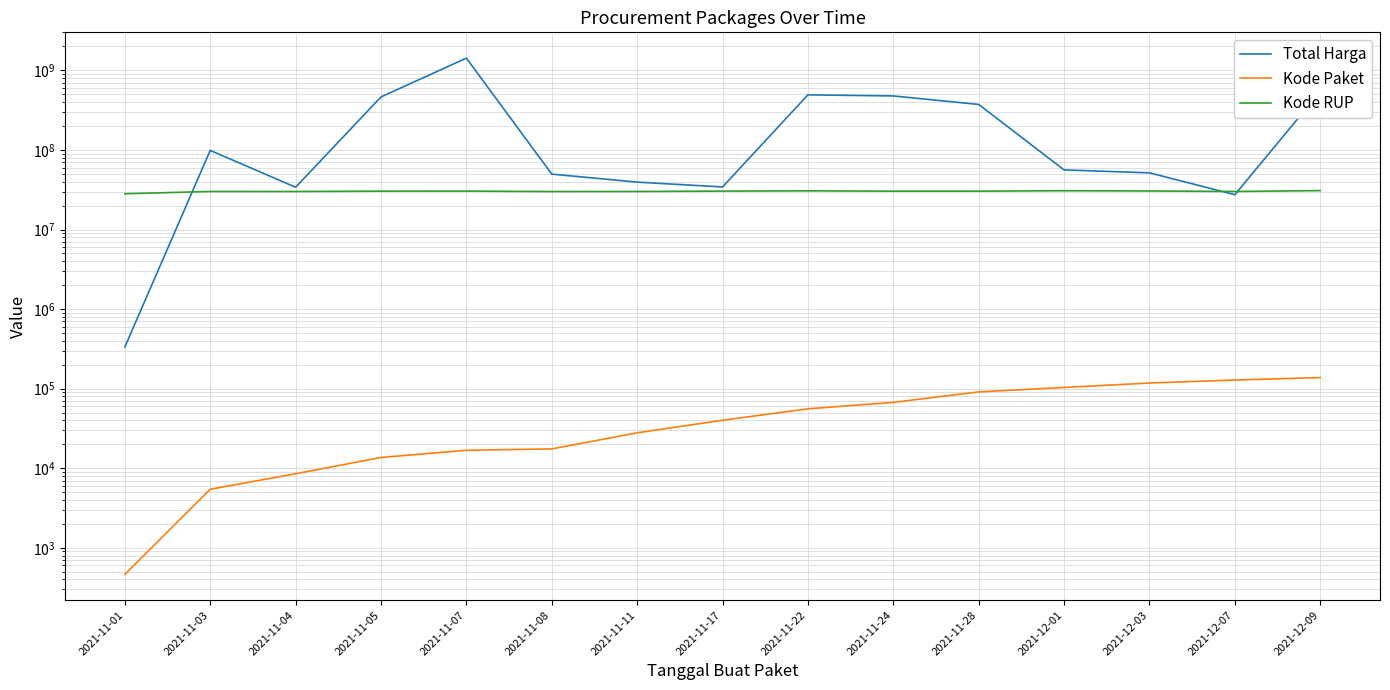

What is the difference between the highest and lowest values at 2021-11-01?

28170623